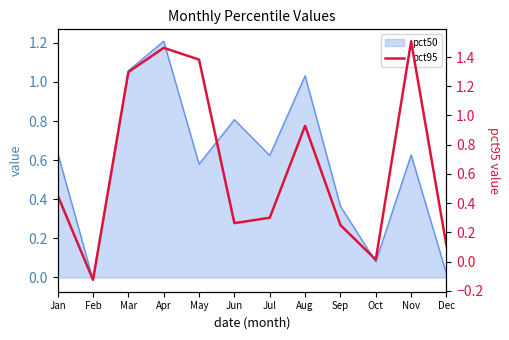

What is the change in value from Jan to Apr?

+1.0